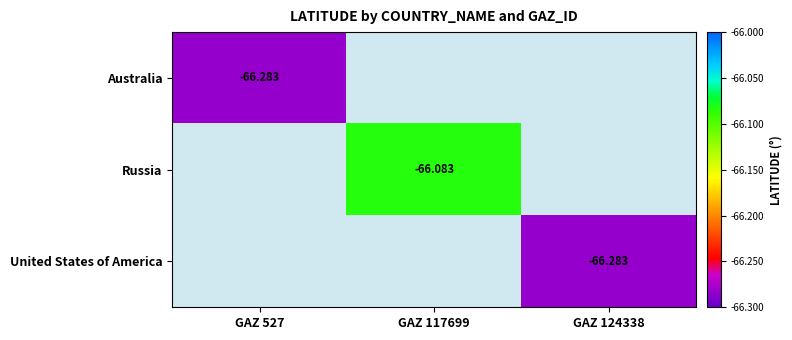

Is the value of Australia at GAZ 527 greater than the value of Russia at GAZ 117699?

No